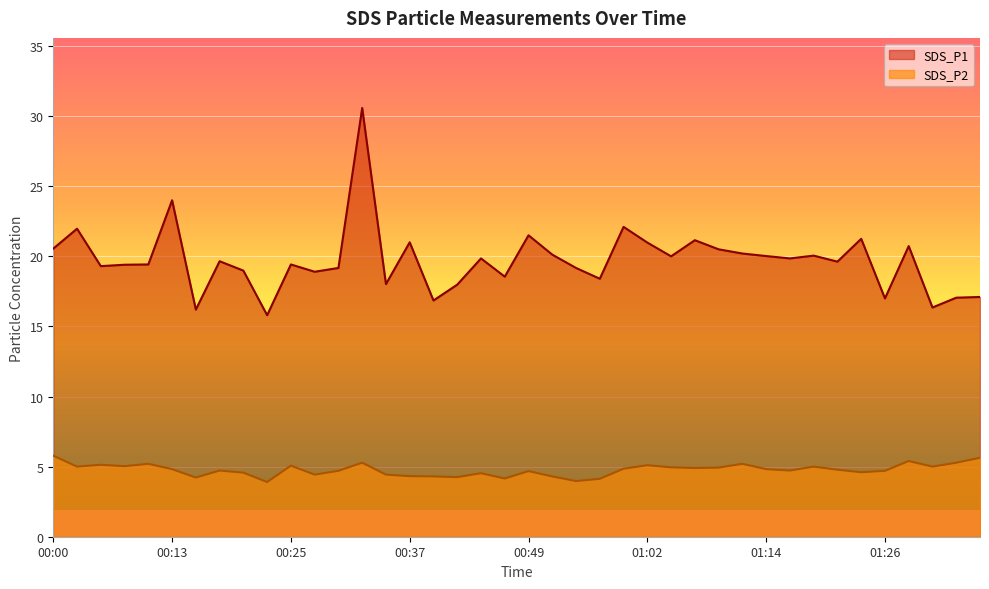

What is the sum of the SDS_P1 values at 01:29 and 00:52?

40.9